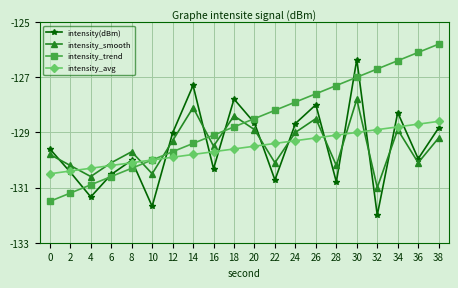

Which series ends up on top after the final intersection of intensity_avg and intensity(dBm)?

intensity_avg